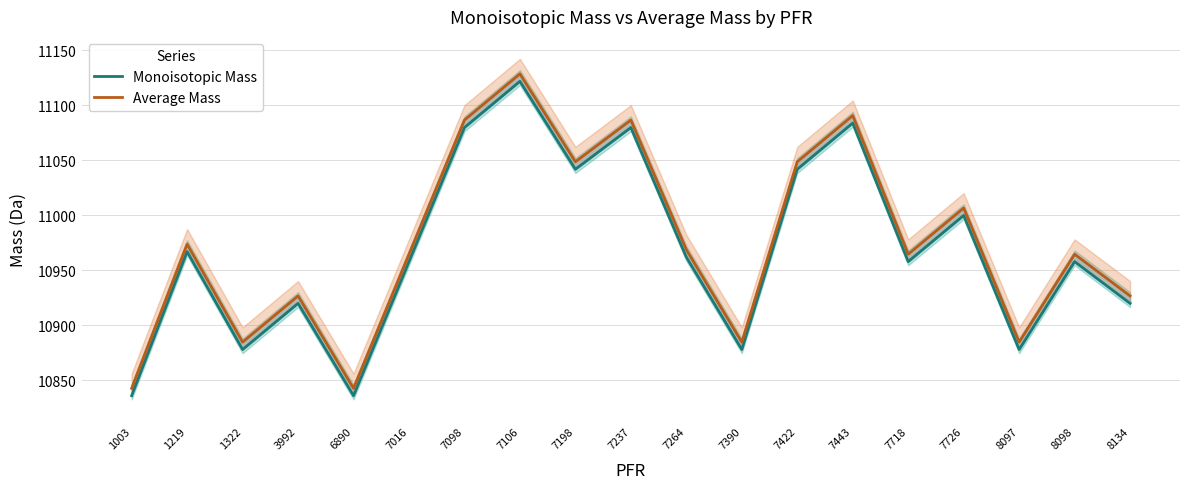

How many distinct data groups are displayed?

2